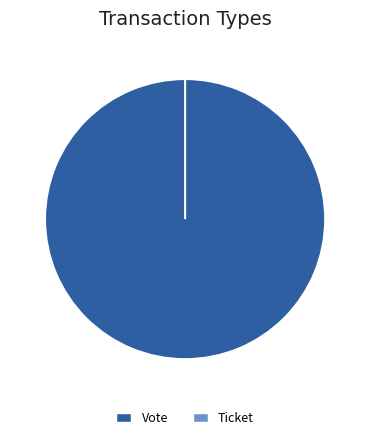

Which has a higher value, Ticket or Vote?

Vote